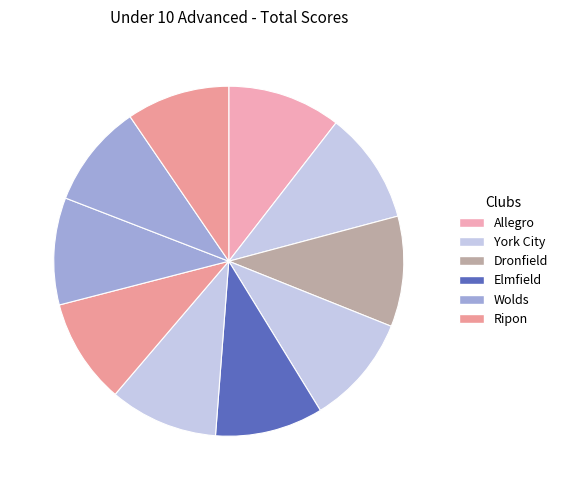

Count the number of slices in the pie.

10